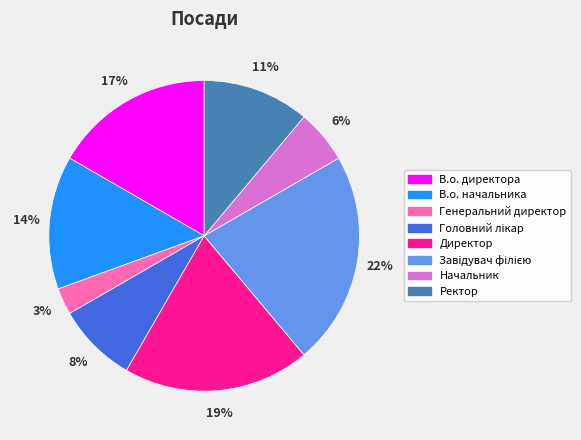

To the nearest percent, what is the average slice percentage?

12%